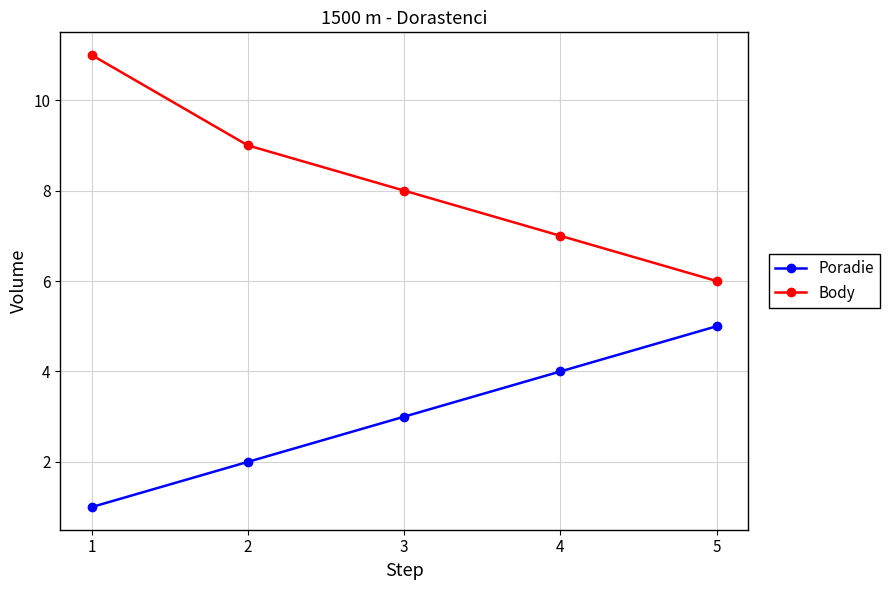

Rank the categories by Body value from lowest to highest.

5, 4, 3, 2, 1